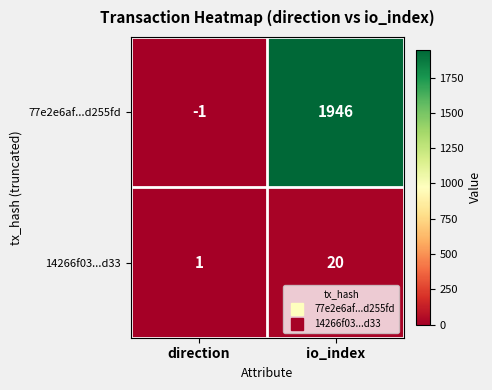

At which category is the sum across all series the highest?

io_index